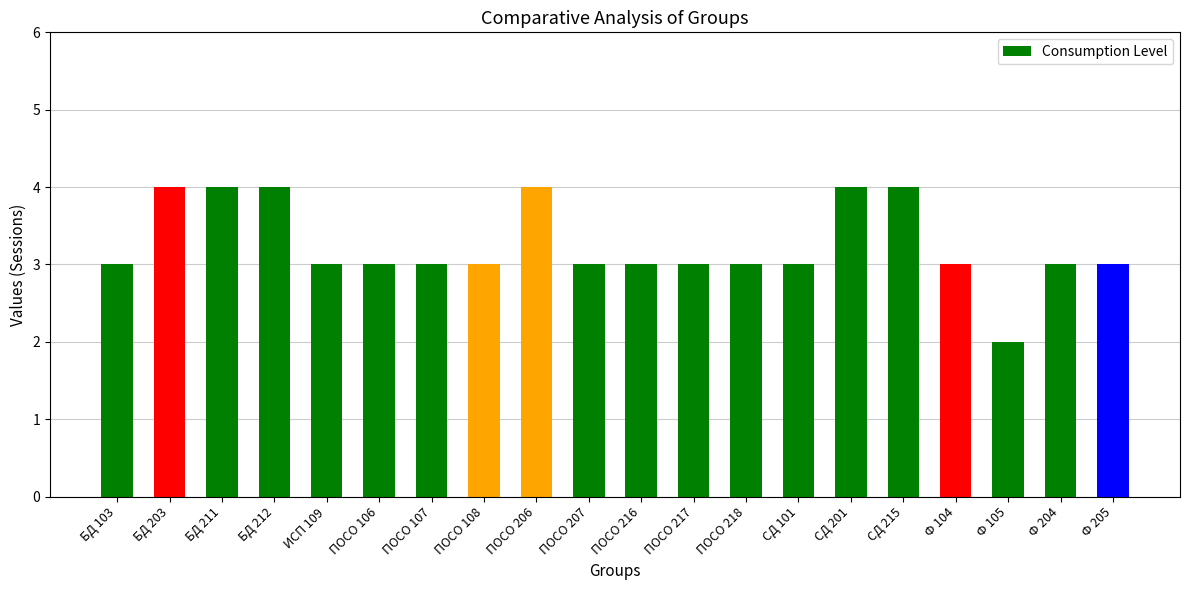

Approximately how many times larger is the value at ПОСО 206 compared to ПОСО 216?

1.3